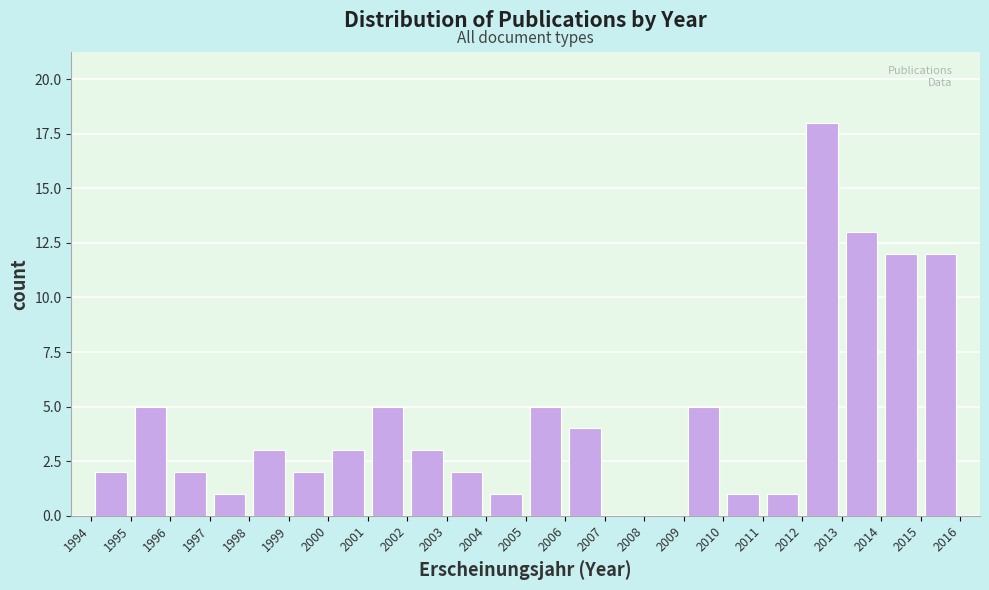

Which range on the x-axis has the tallest bar?

2012 to 2013